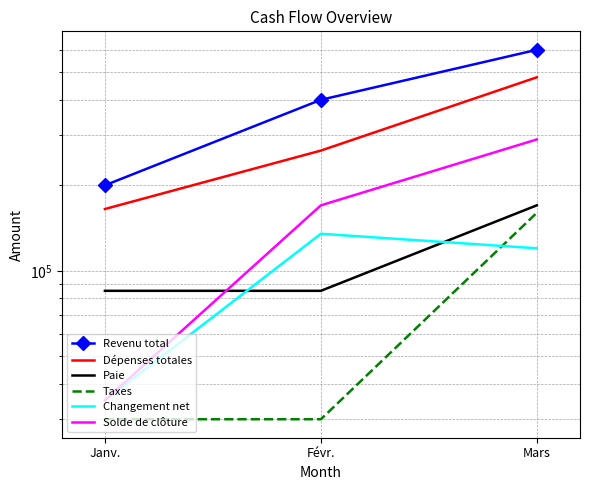

How many data points in Dépenses totales are less than 265000?

1